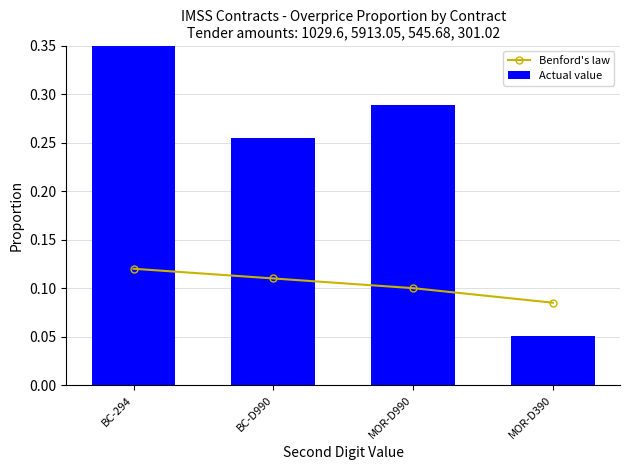

Reading left to right, extract all data points from this chart.

Benford's law: 0.1	0.1	0.1	0.1
Actual value: 0.4	0.3	0.3	0.1